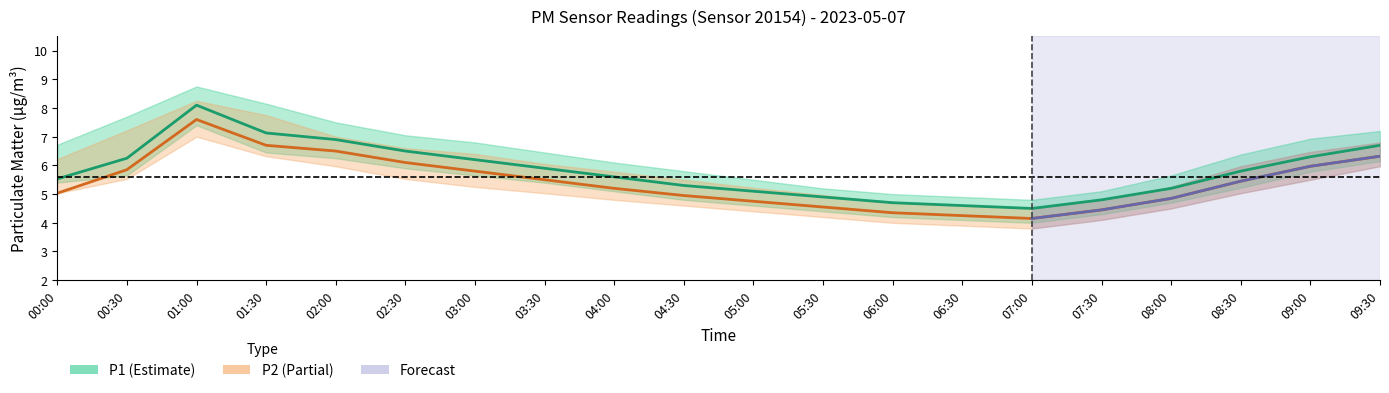

At 09:00, list the series in order from smallest to largest.

P2_lower, P1_lower, P2, P1, P2_upper, P1_upper